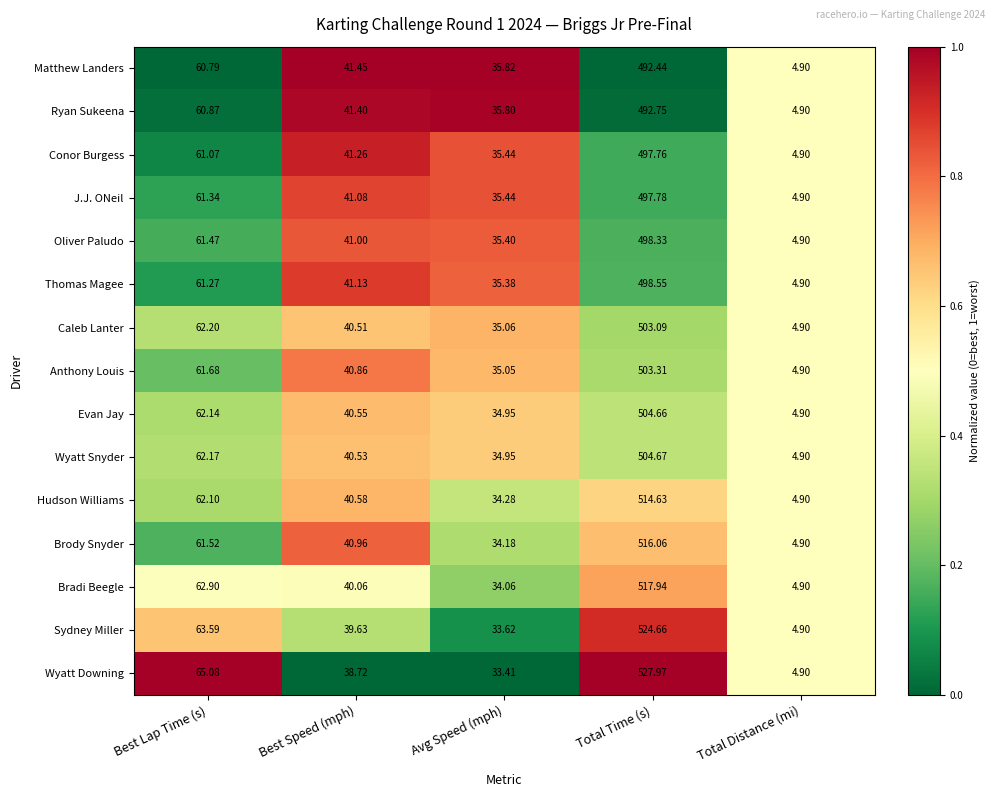

Between Best Lap Time (s) and Total Time (s), which series saw the biggest shift?

Wyatt Downing